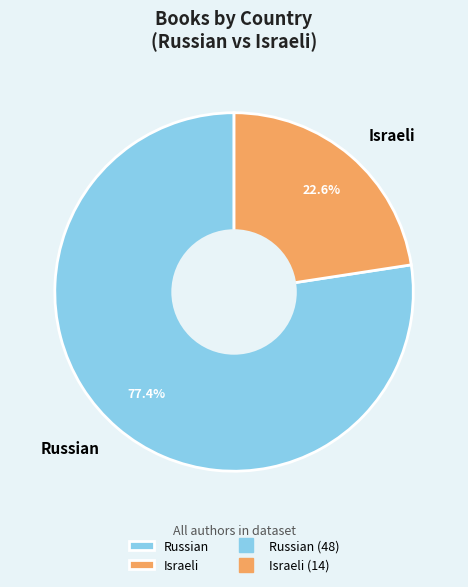

How many slices are in this pie chart?

2